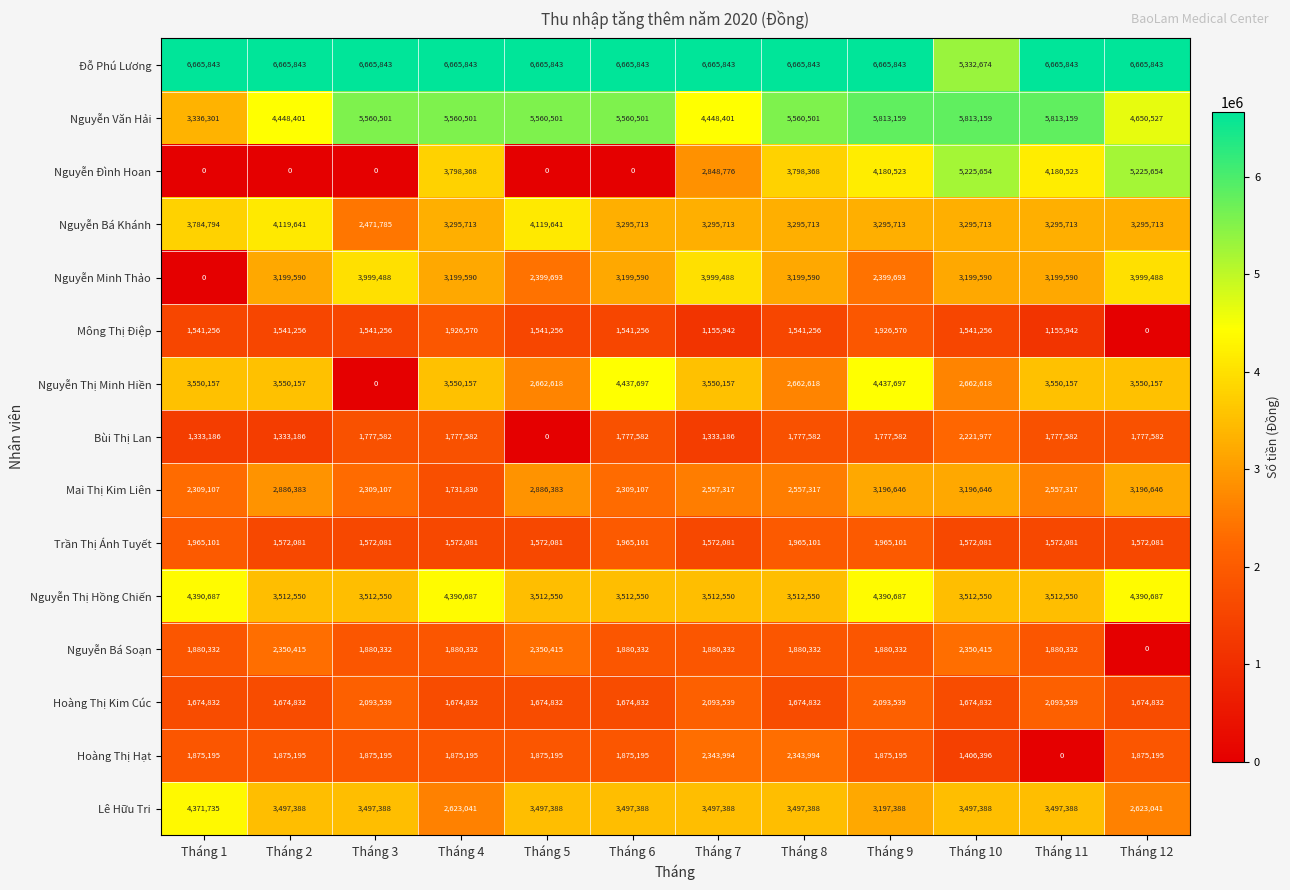

Rank the series by their maximum value, from lowest to highest.

Mông Thị Điệp, Trần Thị Ánh Tuyết, Hoàng Thị Kim Cúc, Bùi Thị Lan, Hoàng Thị Hạt, Nguyễn Bá Soạn, Mai Thị Kim Liên, Nguyễn Minh Thảo, Nguyễn Bá Khánh, Lê Hữu Tri, Nguyễn Thị Hồng Chiến, Nguyễn Thị Minh Hiền, Nguyễn Đình Hoan, Nguyễn Văn Hải, Đỗ Phú Lương